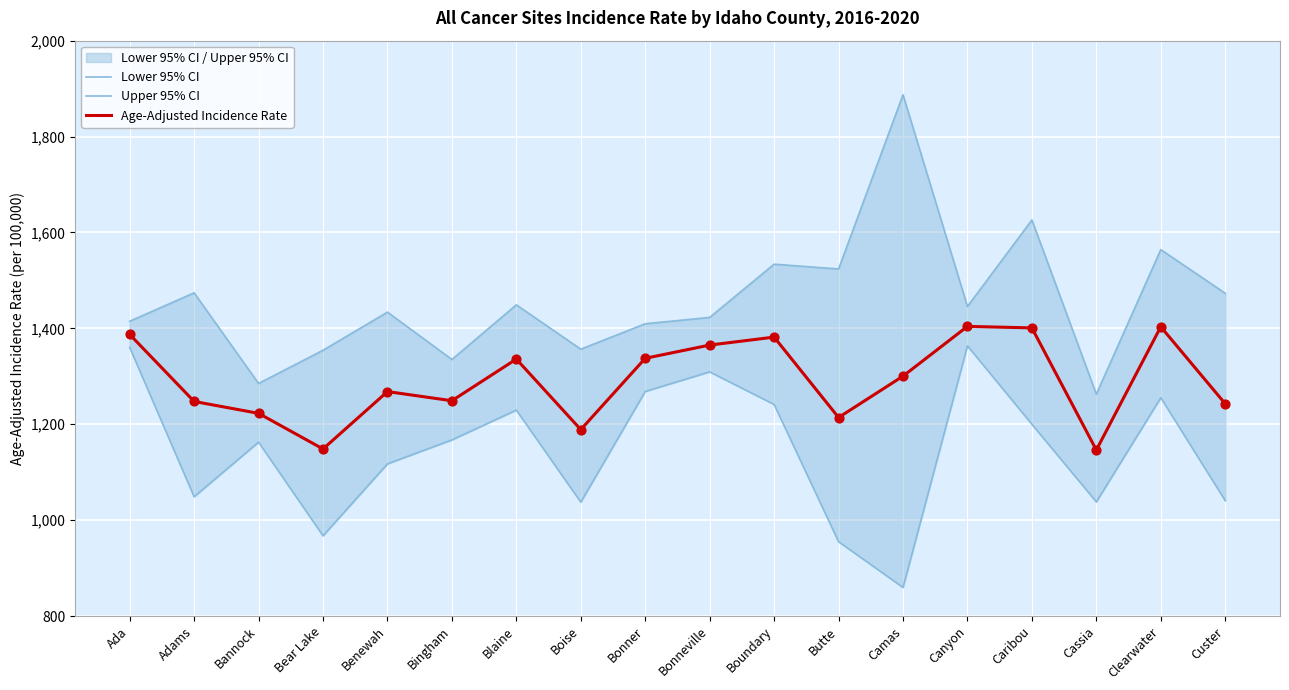

At how many categories does at least one series exceed 1866?

1